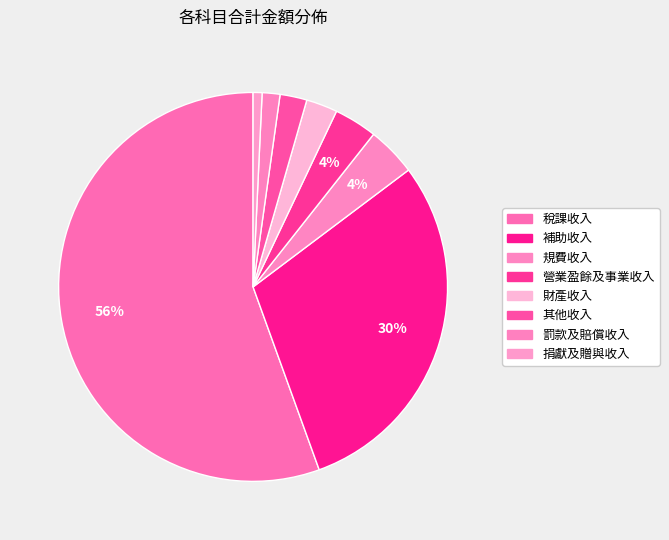

Count the number of slices in the pie.

8